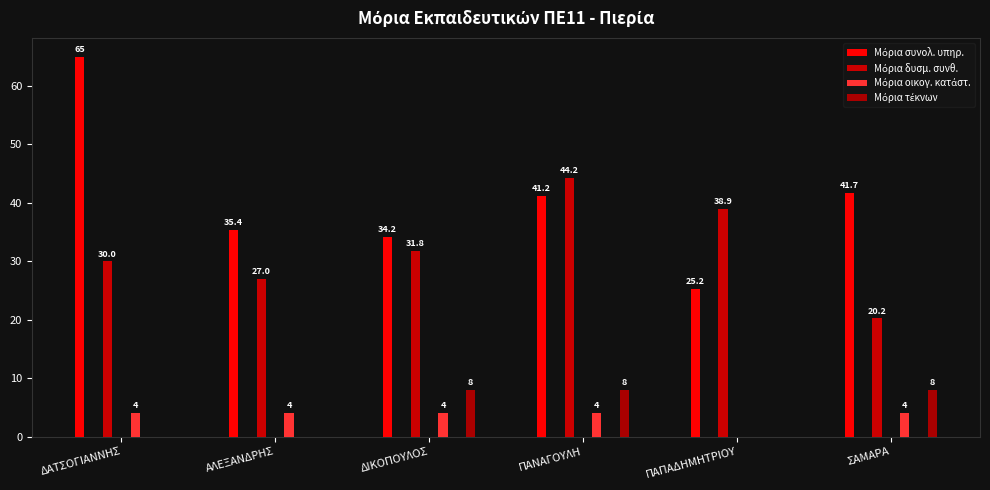

What is the difference between the Μόρια δυσμ. συνθ. values at ΔΙΚΟΠΟΥΛΟΣ and ΔΑΤΣΟΓΙΑΝΝΗΣ?

1.8